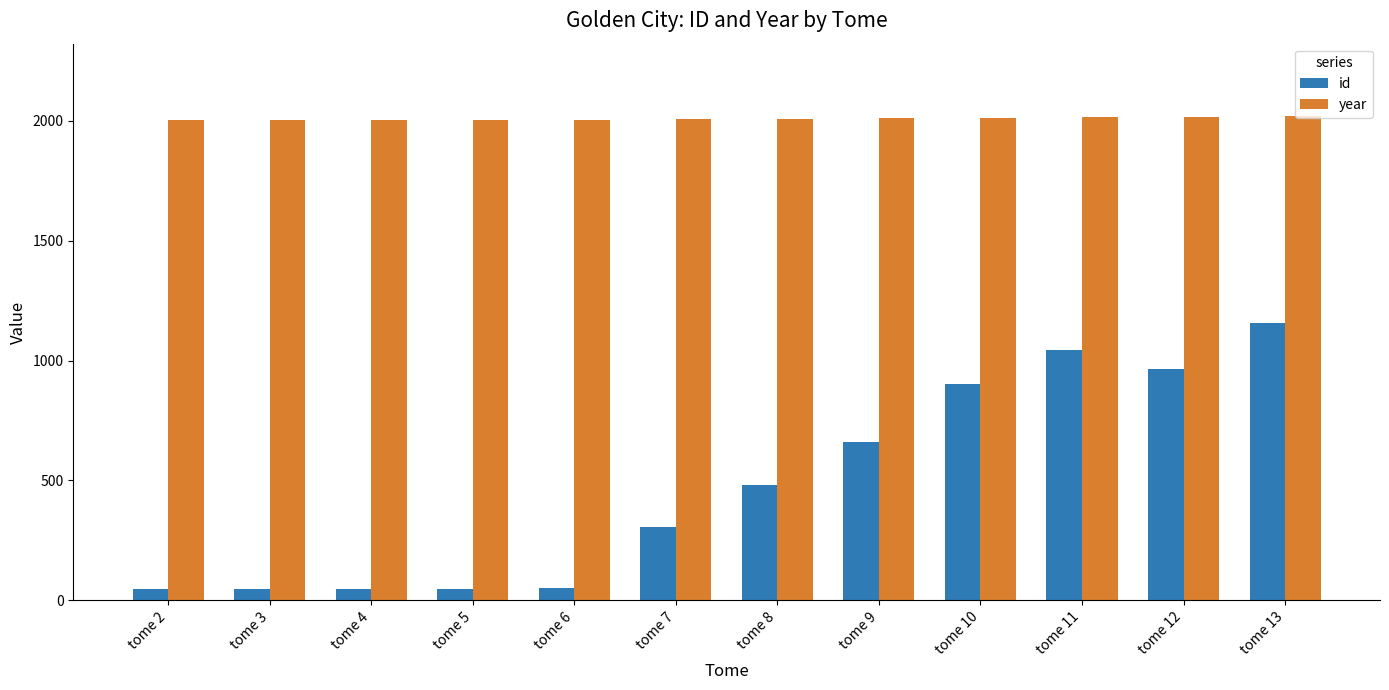

At tome 3, list the series in order from largest to smallest.

year, id